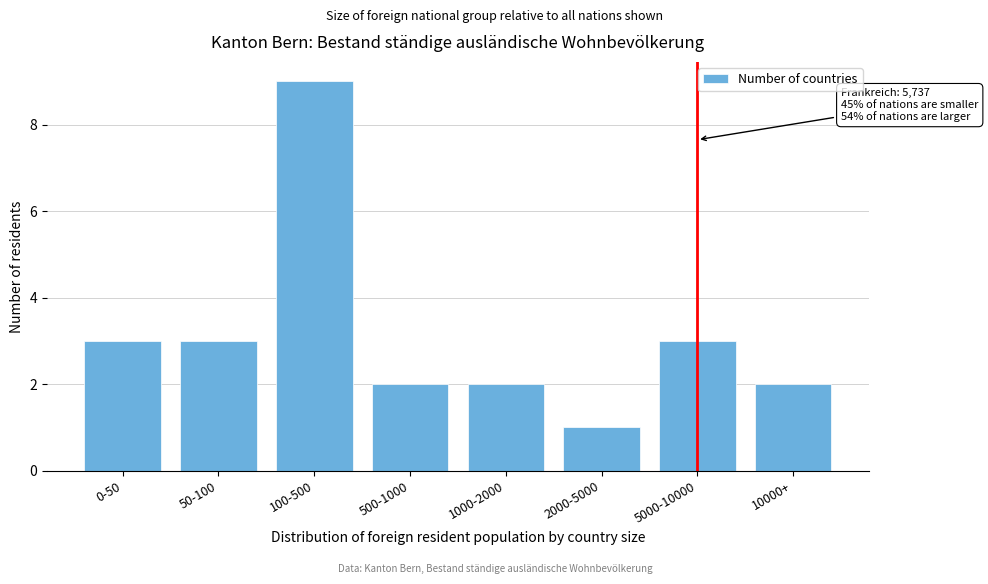

Reading left to right, what are all the values shown in this chart?

3	3	9	2	2	1	3	2